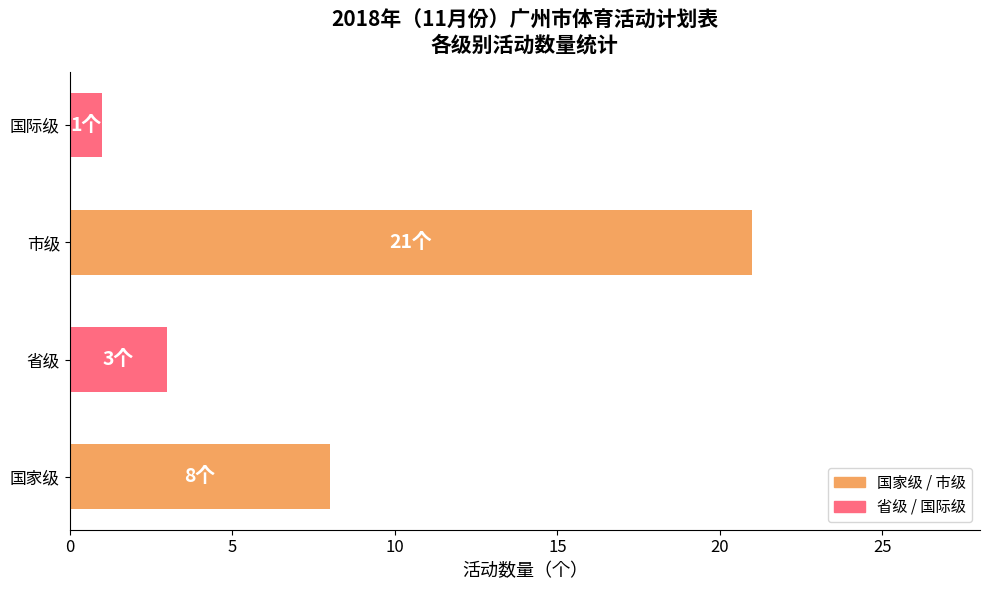

What is the sum of all values?

33